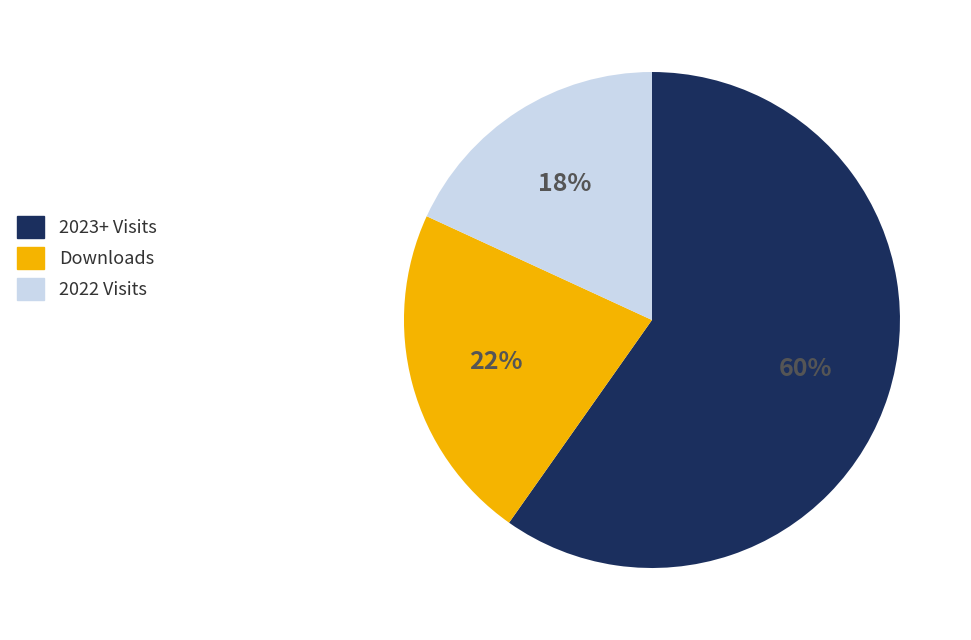

Does any single category account for the majority?

Yes